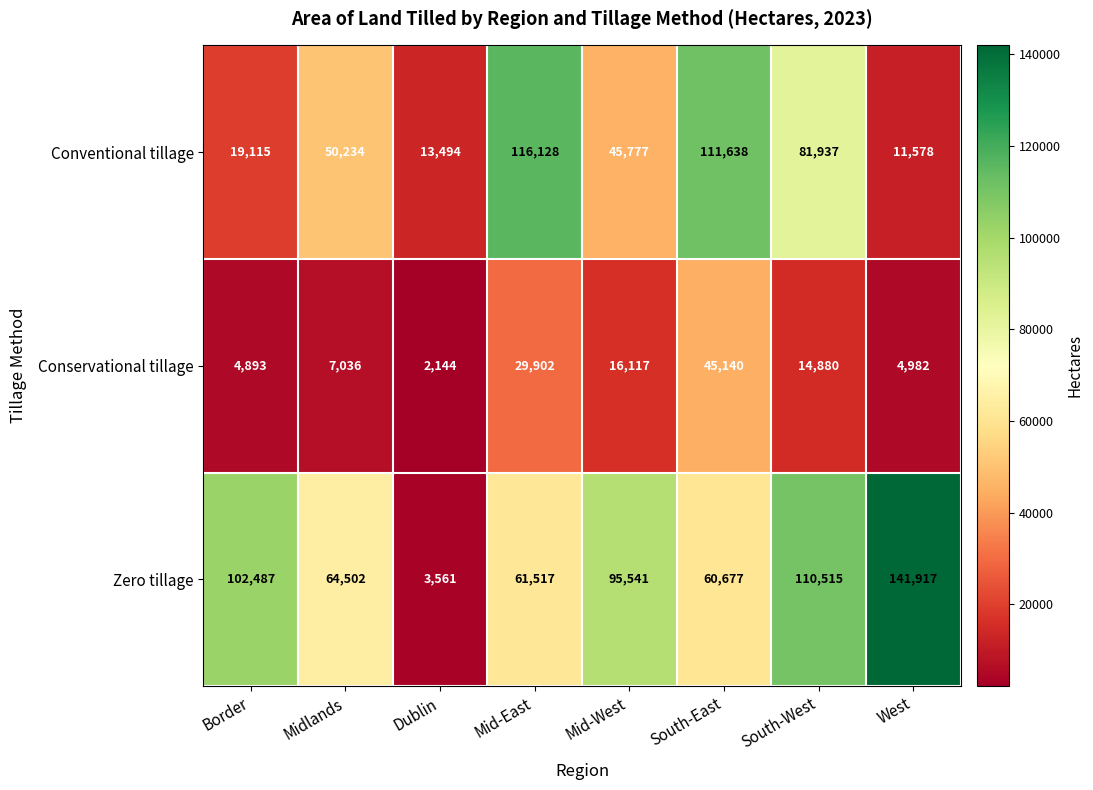

What is the difference between the maximum and second lowest values in the Zero tillage series?

81240